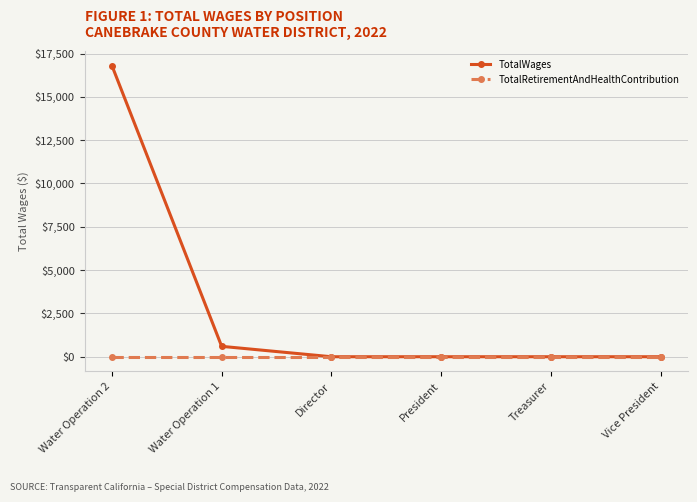

Which series has the widest spread of values?

TotalWages